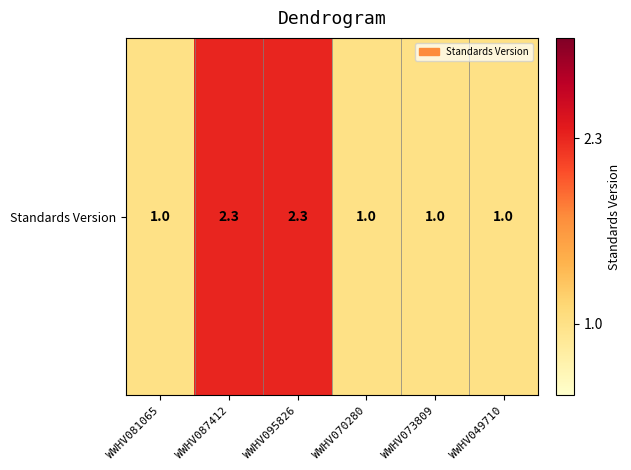

How many categories are shown in the chart?

6